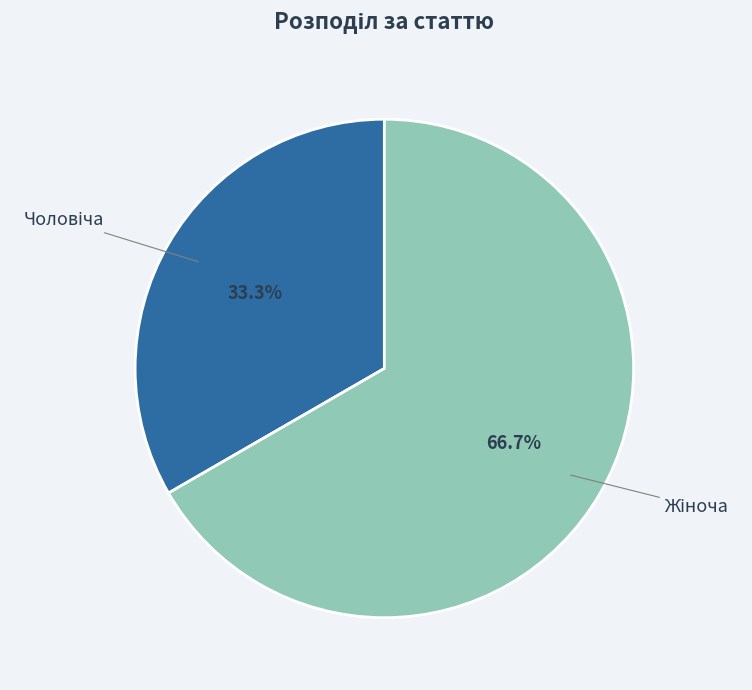

Is there any slice that represents more than half of the pie?

Yes